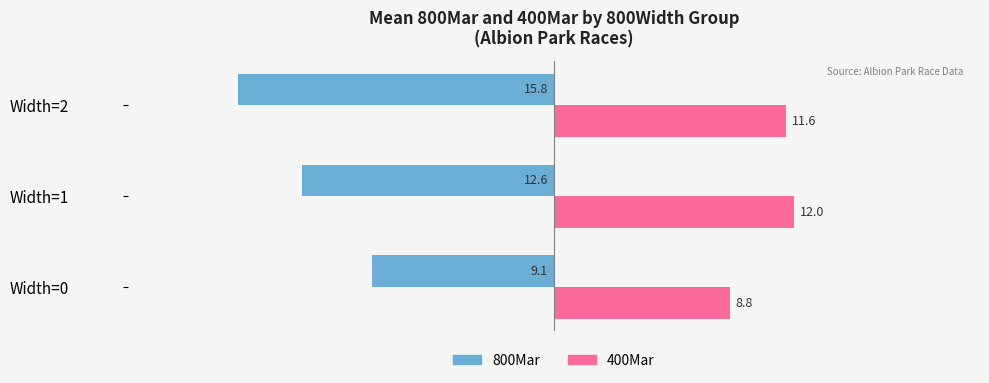

Which series has the widest spread of values?

800Mar